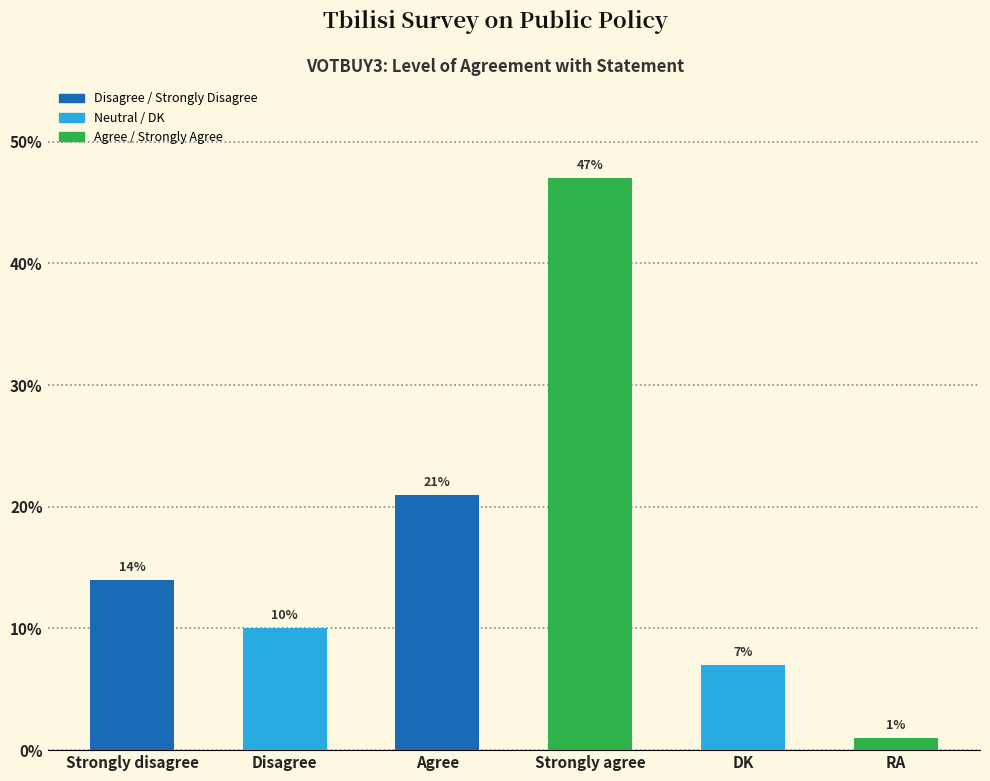

Which category has the highest value across all series?

Strongly agree